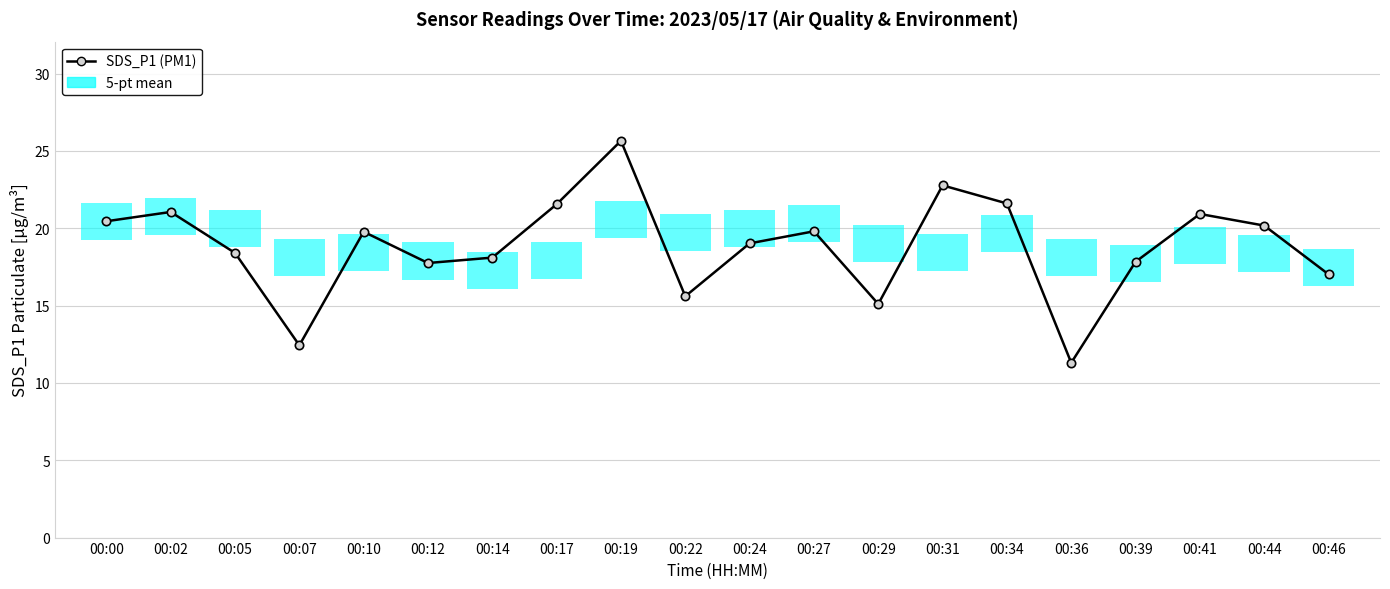

Reading left to right, what are all the values shown in this chart?

00:00=20.4	00:02=21.1	00:05=18.4	00:07=12.4	00:10=19.8	00:12=17.8	00:14=18.1	00:17=21.6	00:19=25.6	00:22=15.6	00:24=19.0	00:27=19.8	00:29=15.1	00:31=22.8	00:34=21.6	00:36=11.3	00:39=17.8	00:41=20.9	00:44=20.2	00:46=17.0